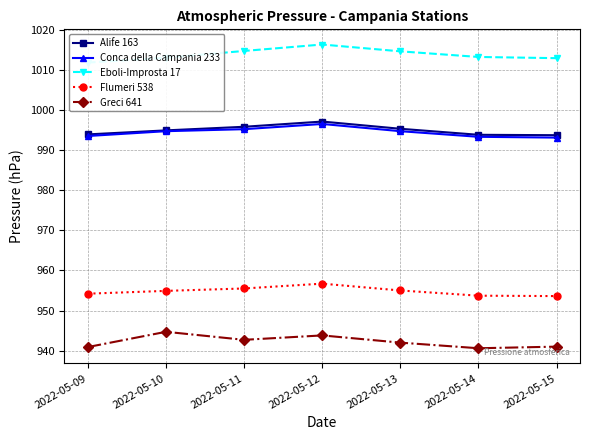

What is the sum of all Greci 641 values?

6595.7